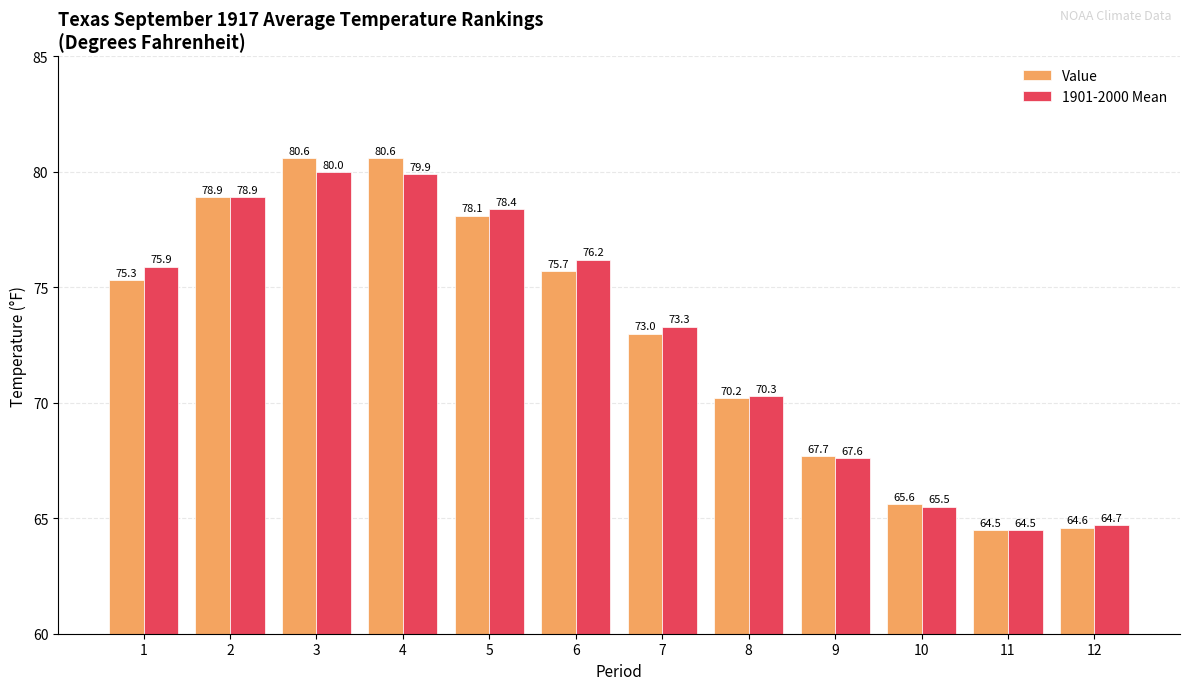

How many categories are shown in the chart?

12